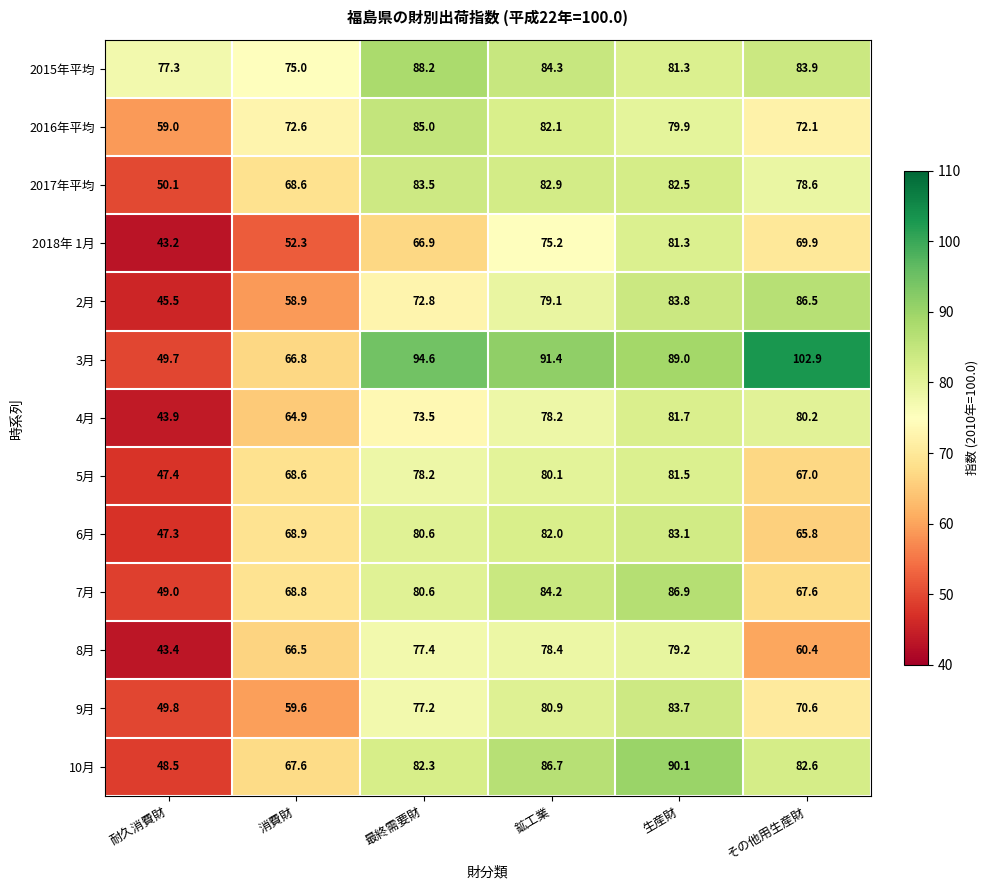

The 2015年平均 series shows 61.2 at 最終需要財. True or false?

False